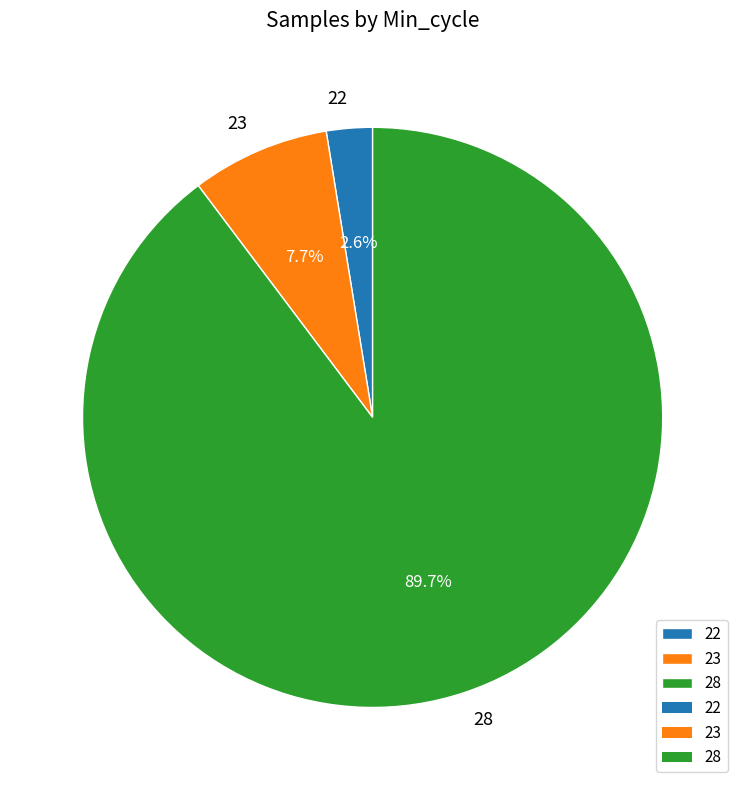

Rank the categories by value from lowest to highest.

22, 23, 28